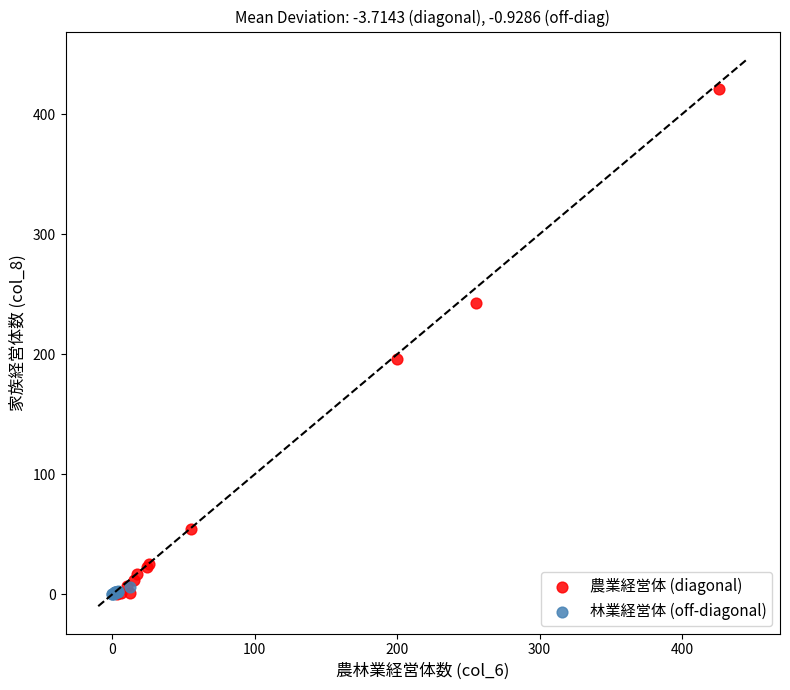

Which series reaches the maximum Y coordinate?

農業経営体 (diagonal)